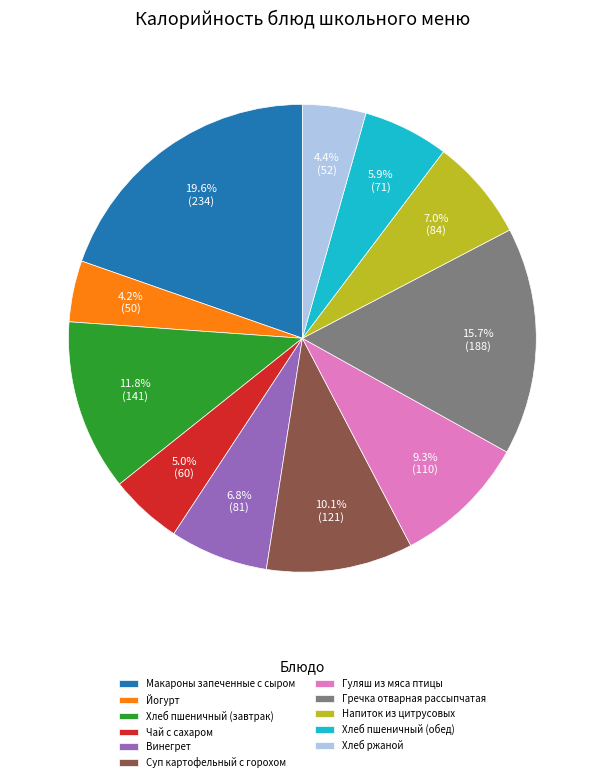

To the nearest percent, what is the difference between the Хлеб ржаной and Гречка отварная рассыпчатая slice percentages?

11%